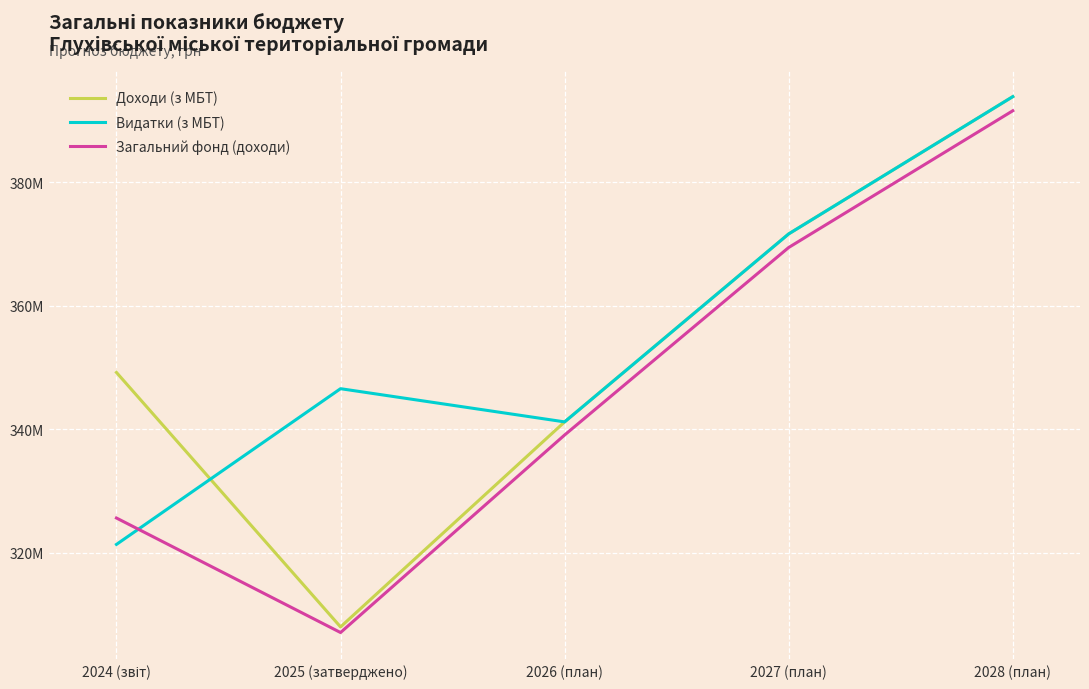

Reading right to left, transcribe all the data shown in this chart.

Доходи (з МБТ): 2028 (план)=393908328	2027 (план)=371669354	2026 (план)=341210395	2025 (затверджено)=307991791	2024 (звіт)=349221051
Видатки (з МБТ): 2028 (план)=393908328	2027 (план)=371669354	2026 (план)=341210395	2025 (затверджено)=346590436	2024 (звіт)=321358820
Загальний фонд (доходи): 2028 (план)=391619413	2027 (план)=369468212	2026 (план)=339086995	2025 (затверджено)=307081401	2024 (звіт)=325634339